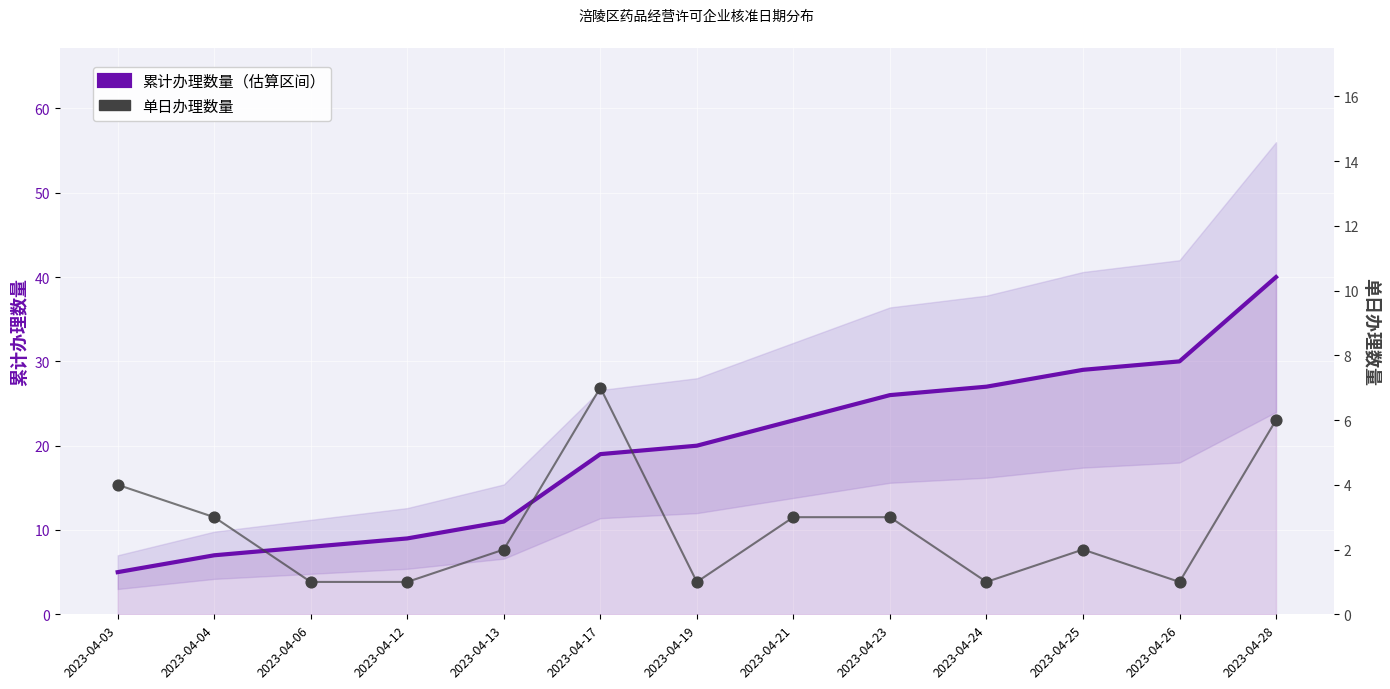

Is the value of 单日办理数量 at 2023-04-21 greater than the value of 累计办理数量（估算区间） at 2023-04-28?

No